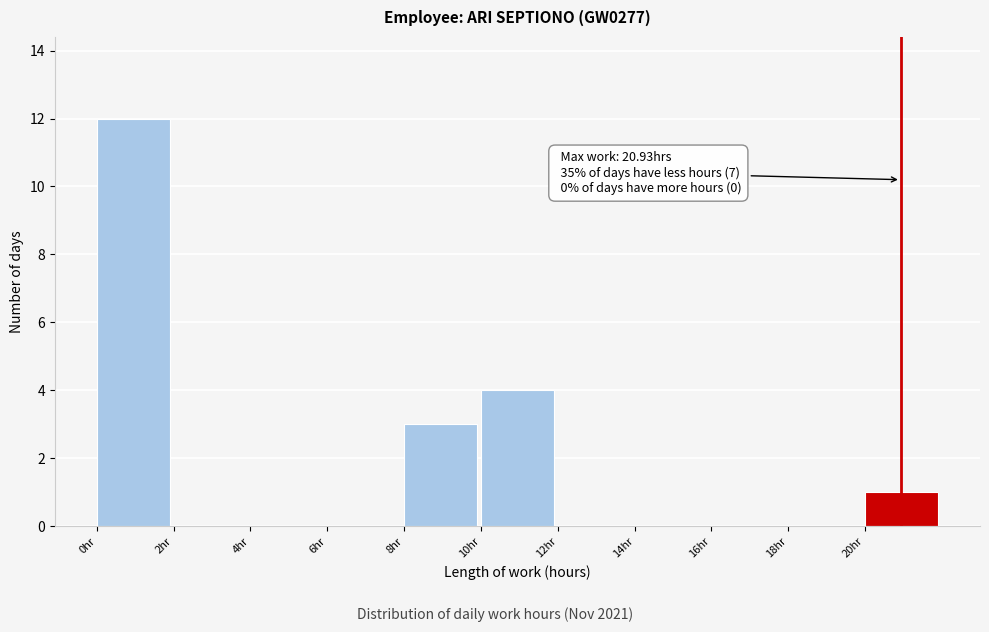

Over which range of the x-axis is the bar tallest?

0 to 2